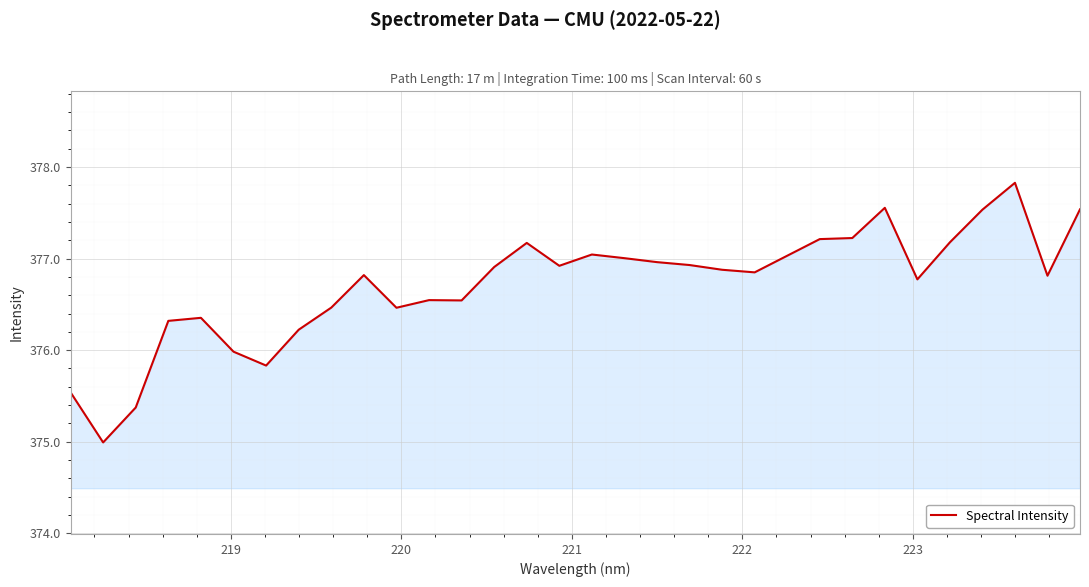

What is the minimum value shown in the chart?

375.0